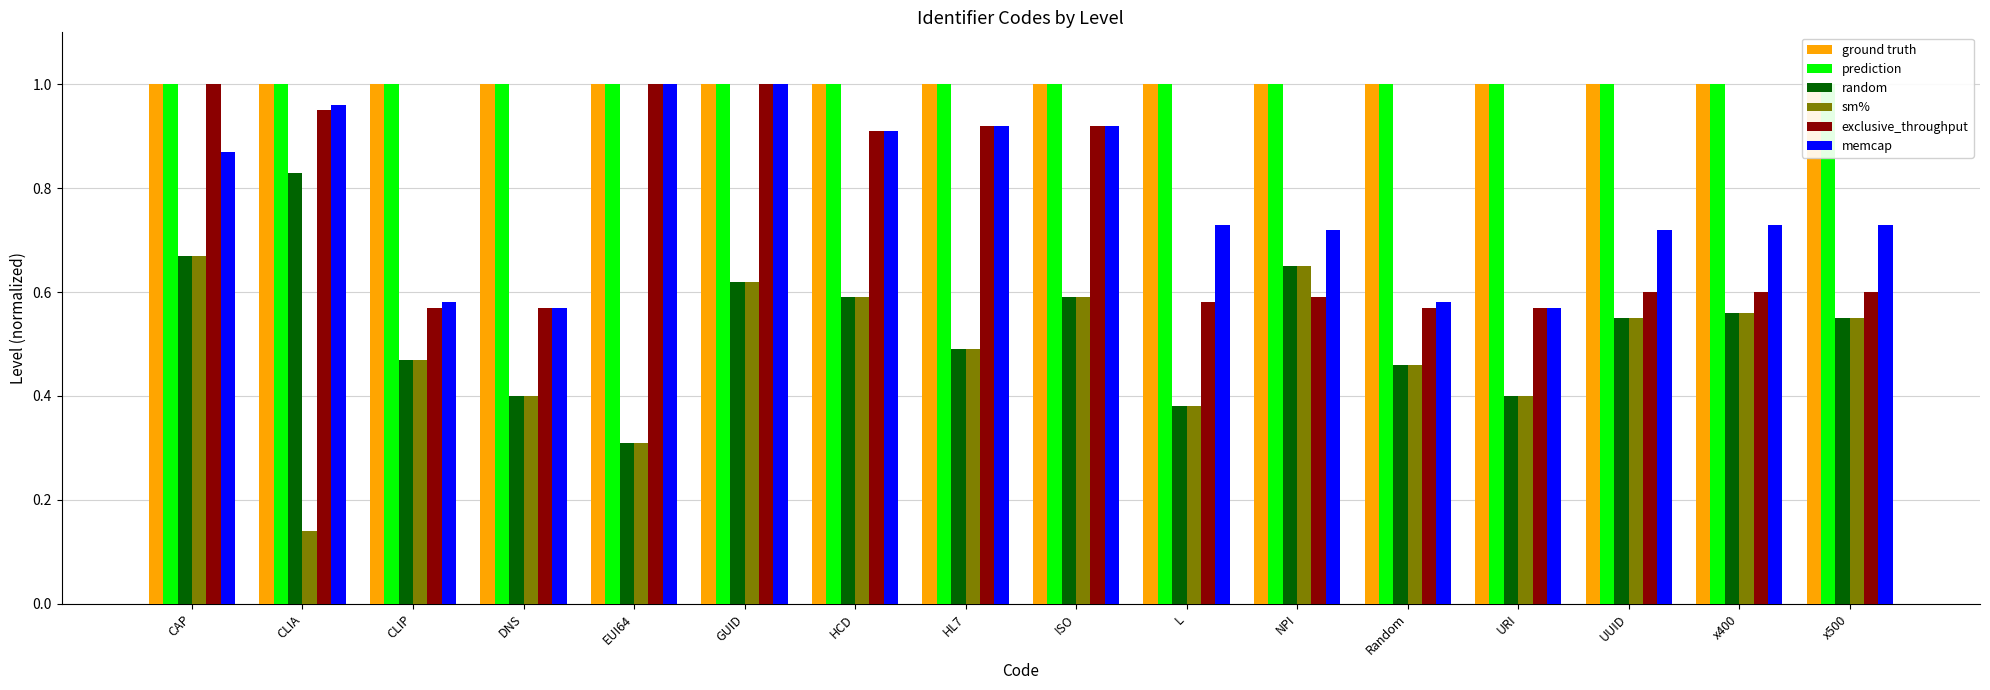

What is the difference between the memcap values at CAP and URI?

0.3